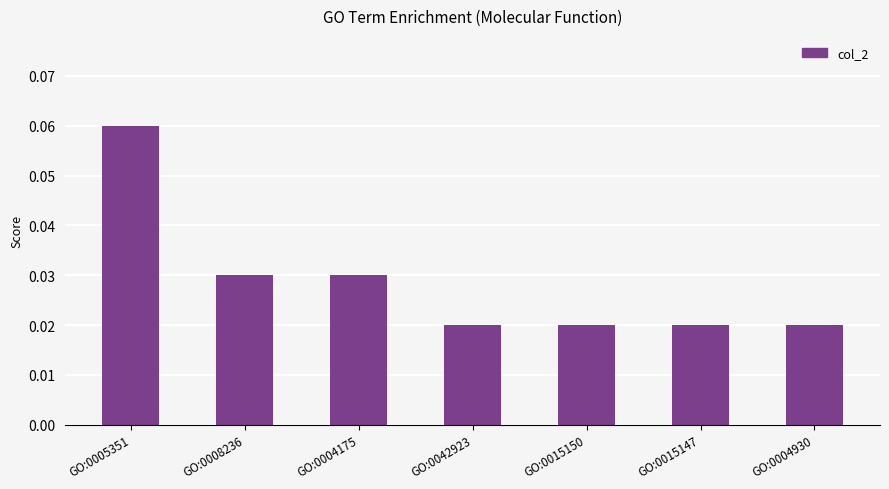

How many values are between 0 and 1?

7